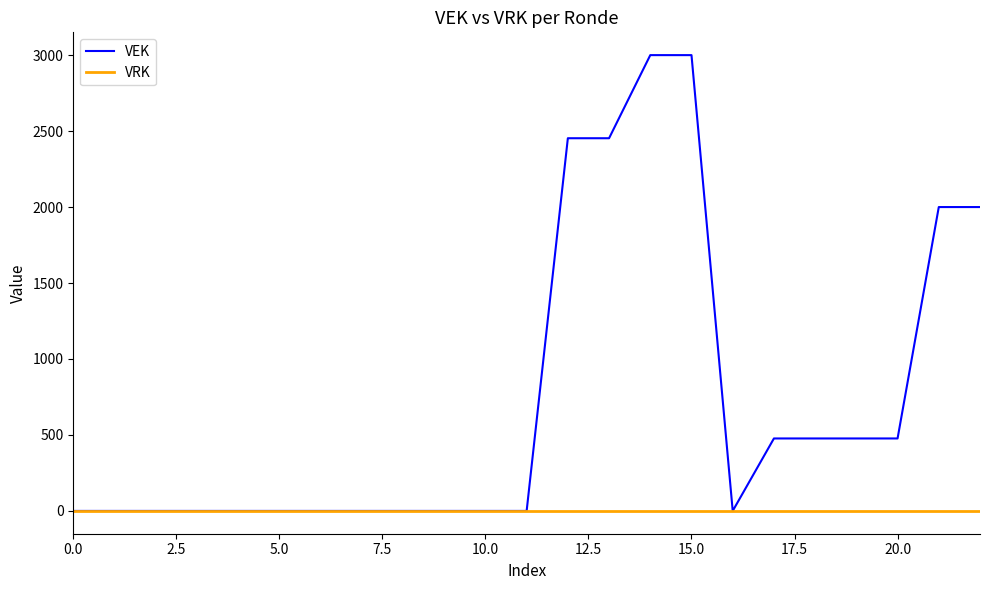

Which series has the largest range (max minus min)?

VEK